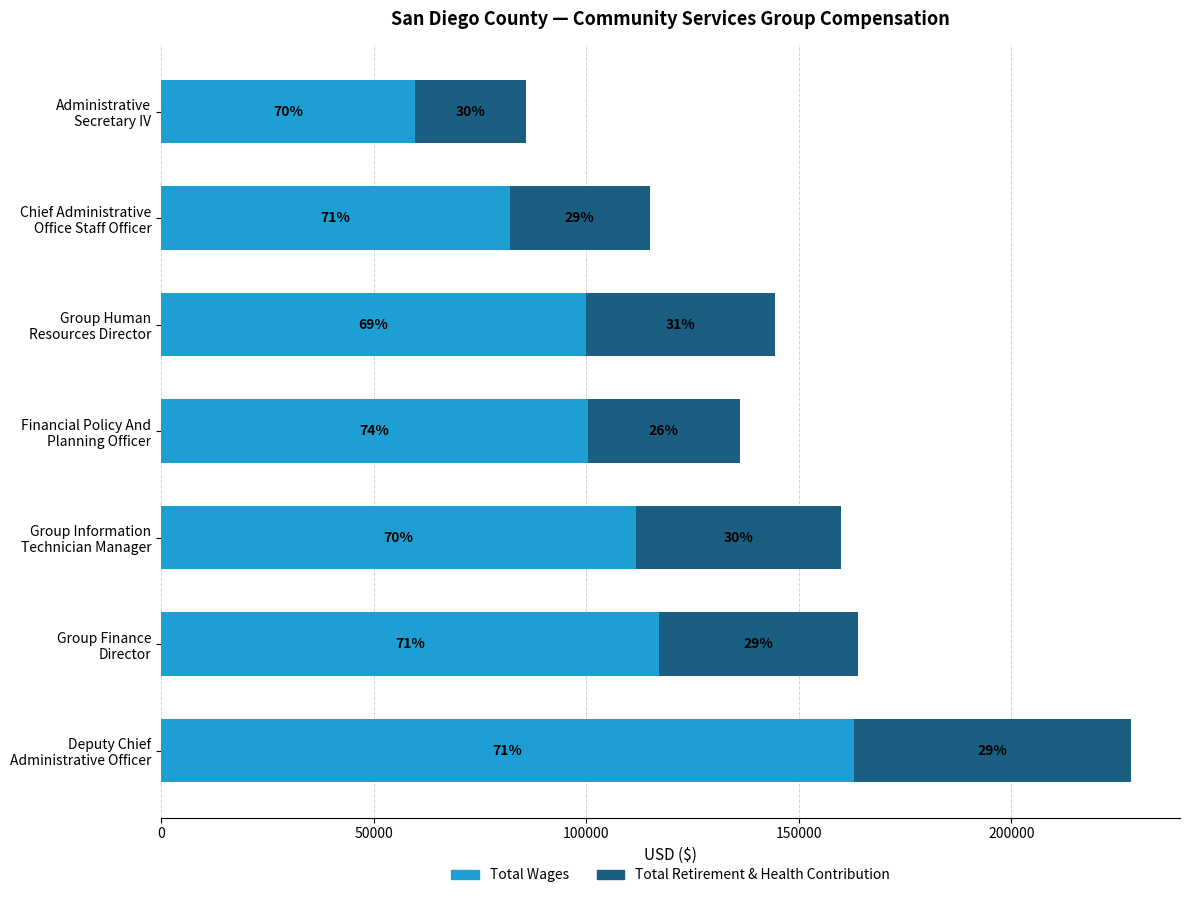

What are all the series names shown in the legend?

Total Wages, Total Retirement & Health Contribution